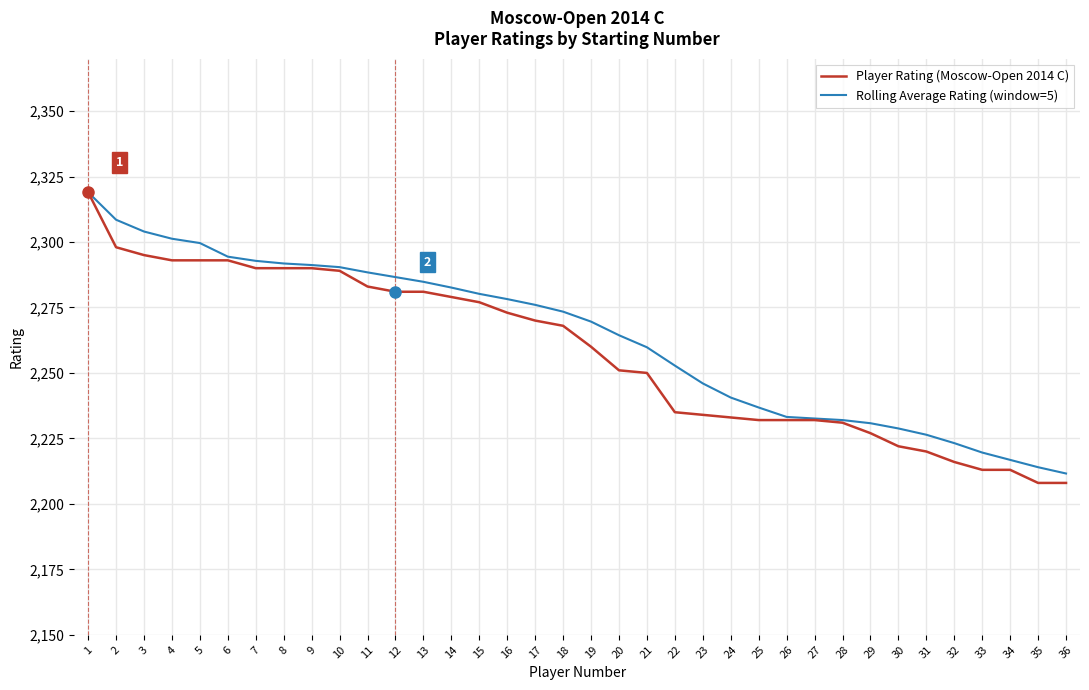

The value of Rolling Average Rating (window=5) at 21 is 2259.8. True or false?

True